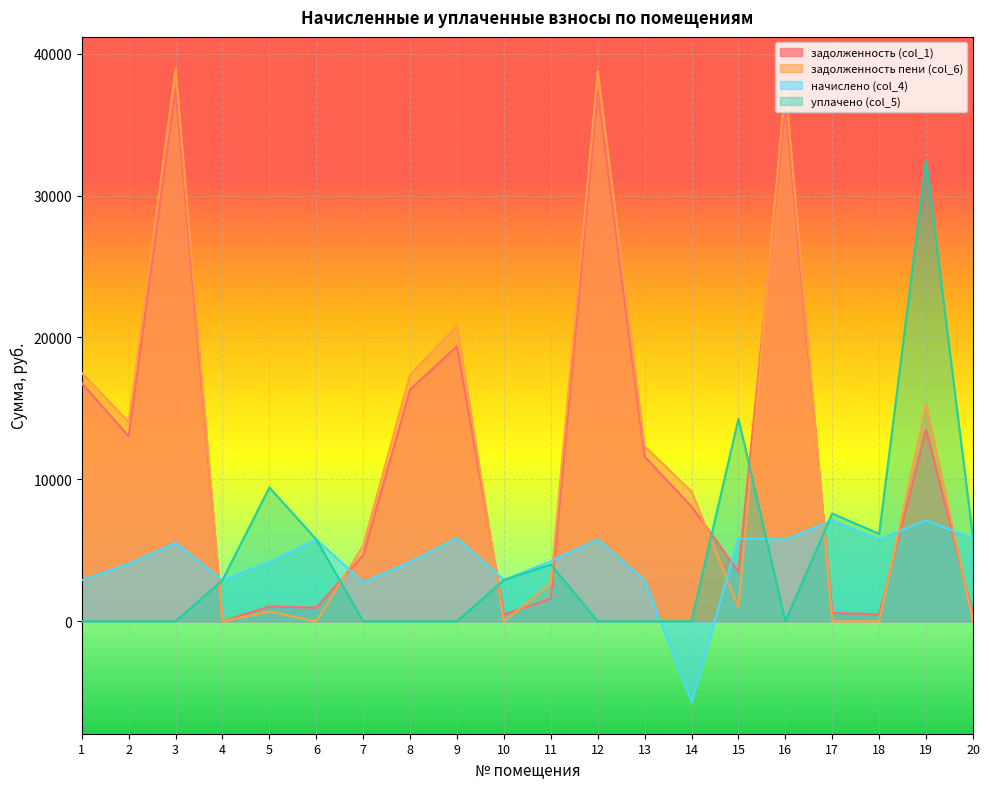

True or false: начислено (col_4) and задолженность (col_1) cross at least once.

True